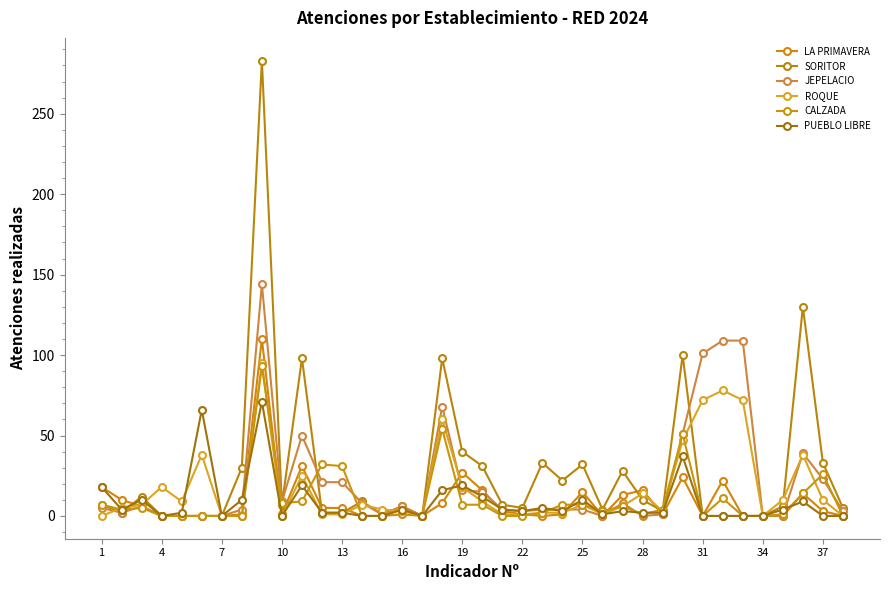

What is the value of the ROQUE point at the 2nd from the left?

5